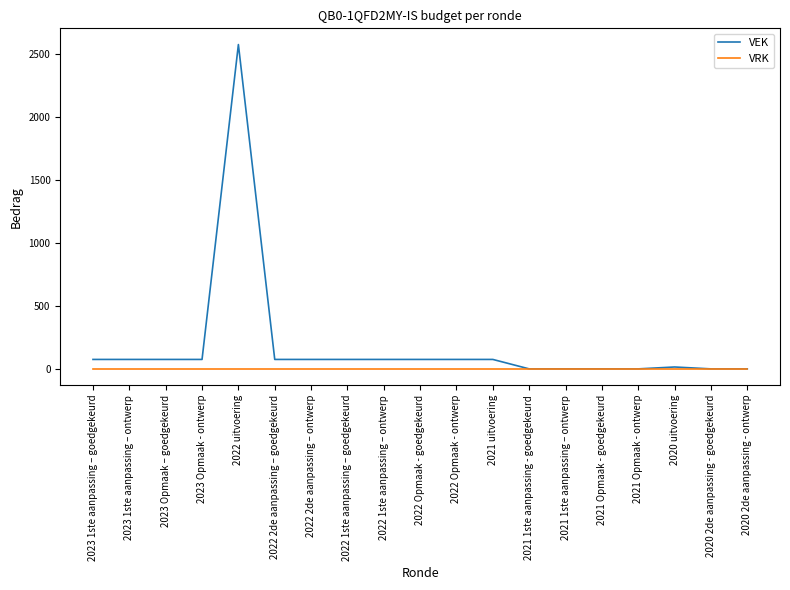

Which series has the widest spread of values?

VEK